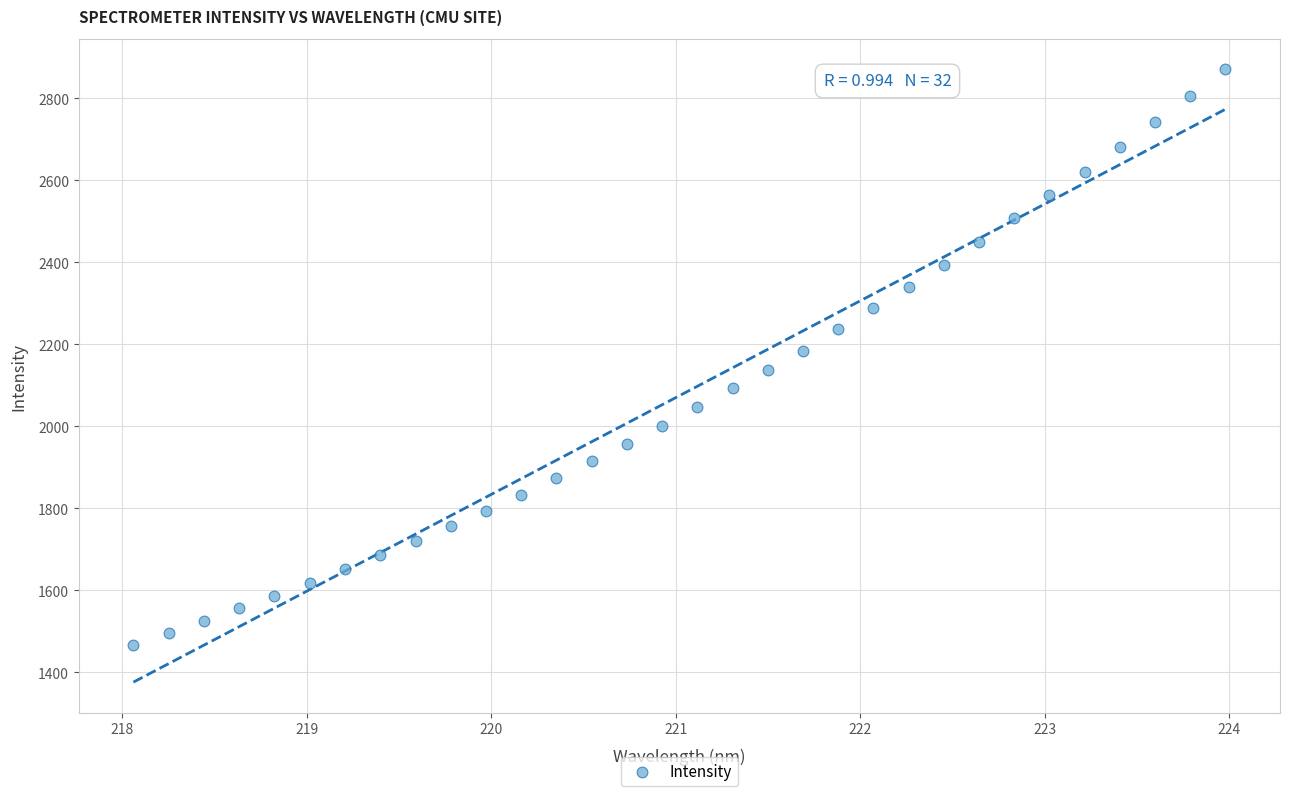

What is the range of Y values (max minus min)?

1402.6